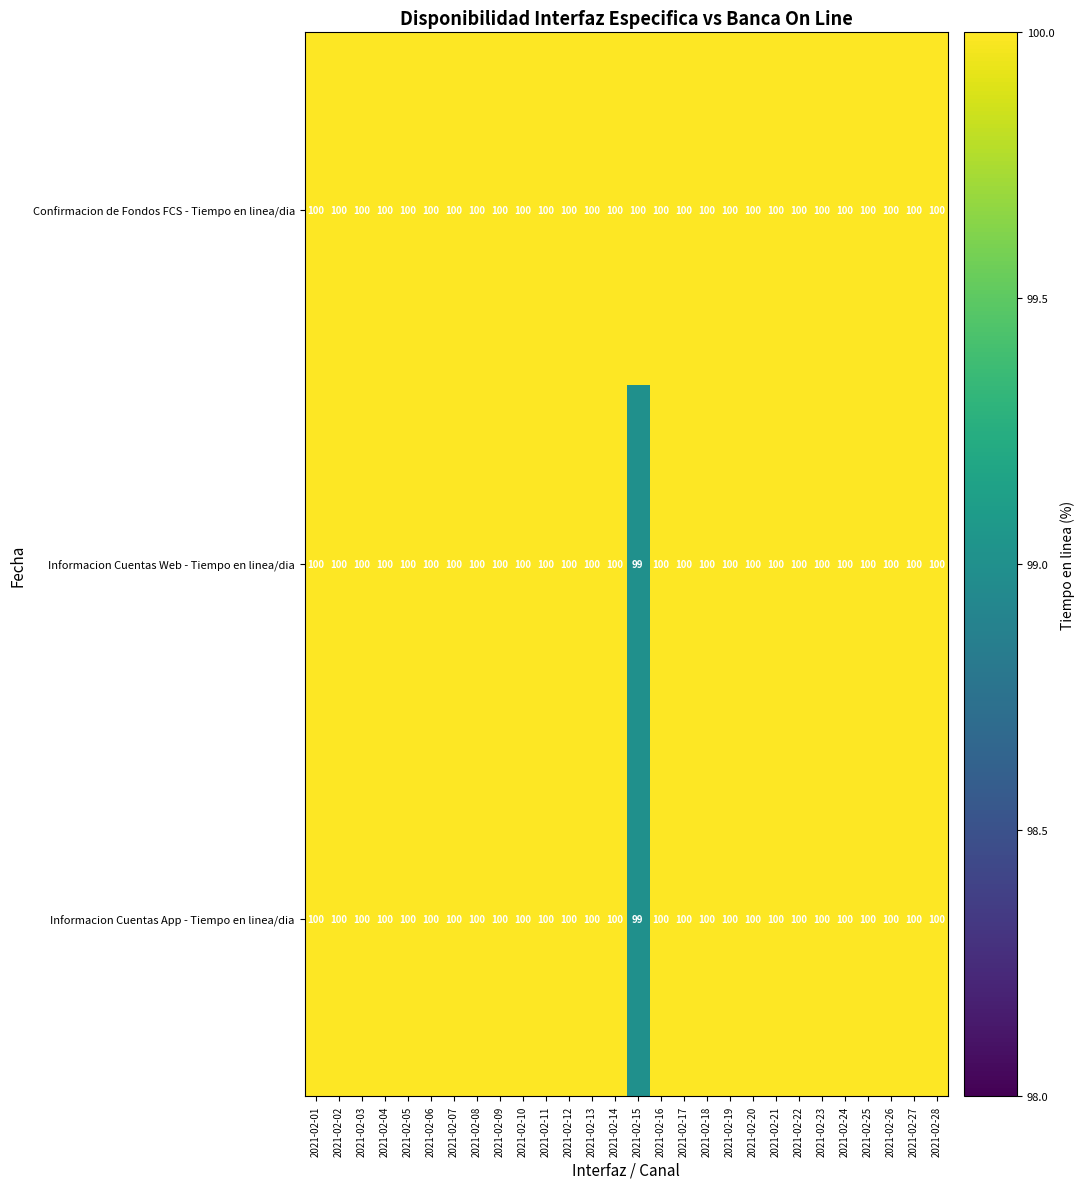

Which series has the largest total across all categories?

Confirmacion de Fondos FCS - Tiempo en linea/dia